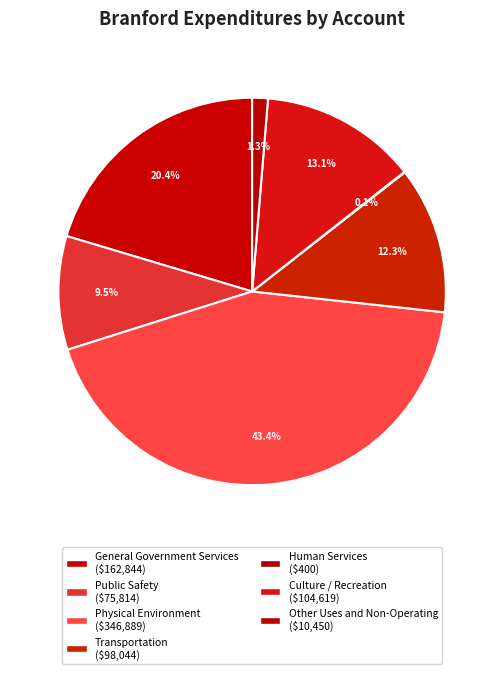

What is the change in value from Culture / Recreation to Other Uses and Non-Operating?

-94169